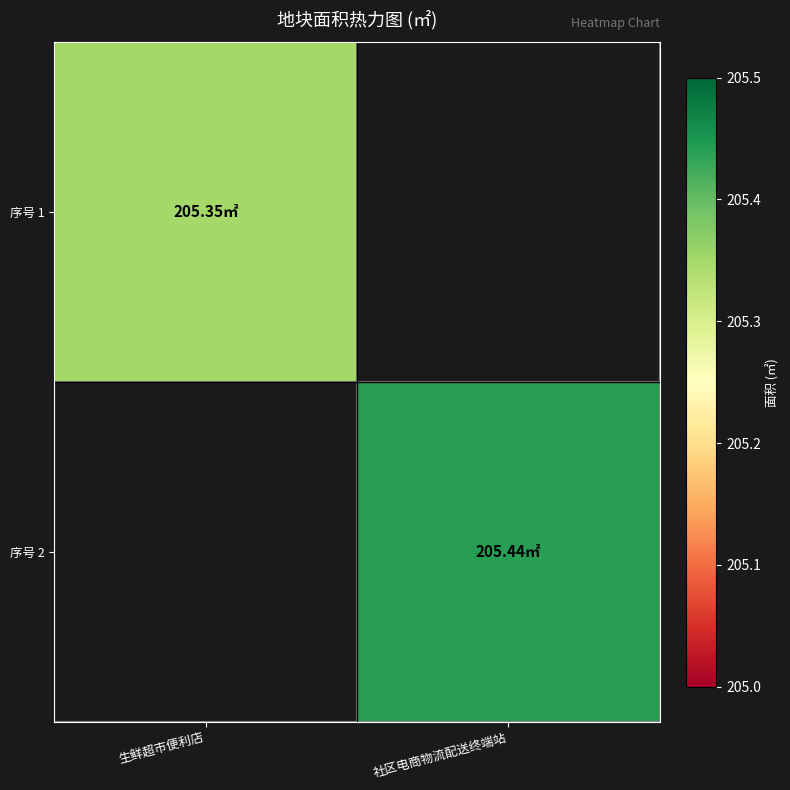

Which category has the lowest value across all series?

生鲜超市便利店